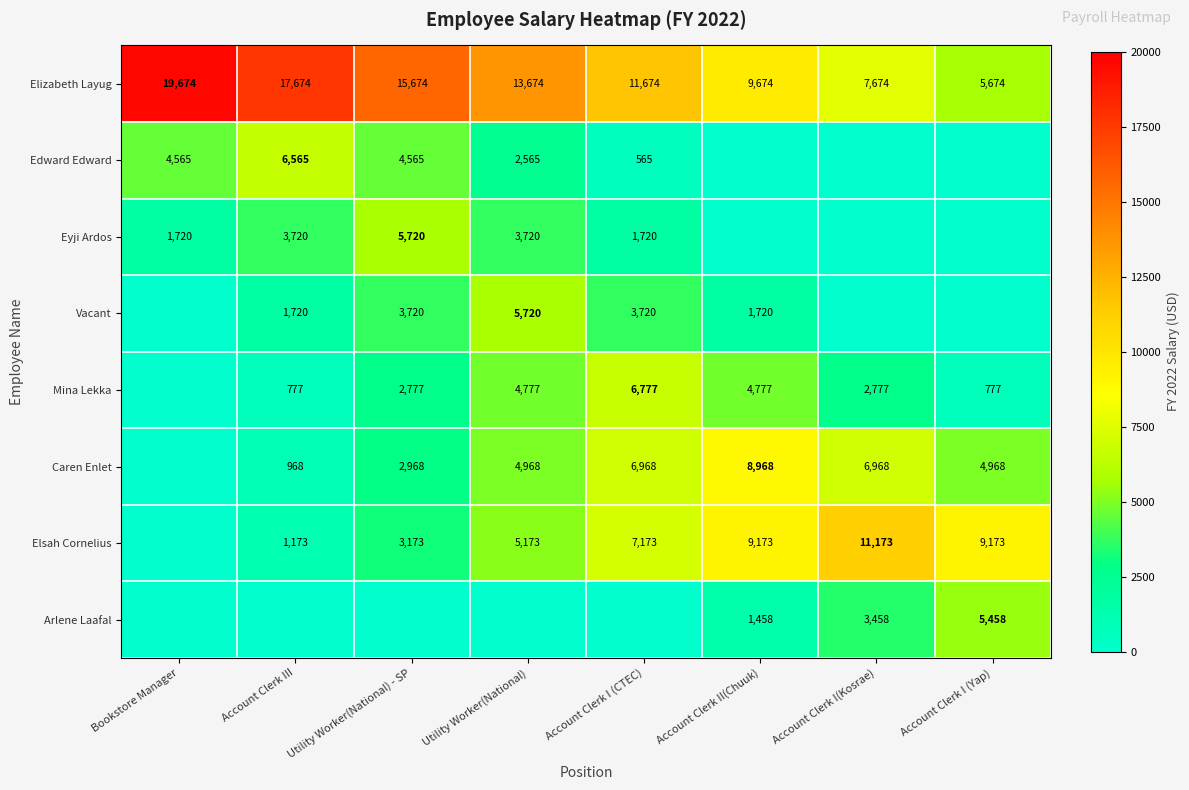

What is the sum of all Elizabeth Layug values?

101392